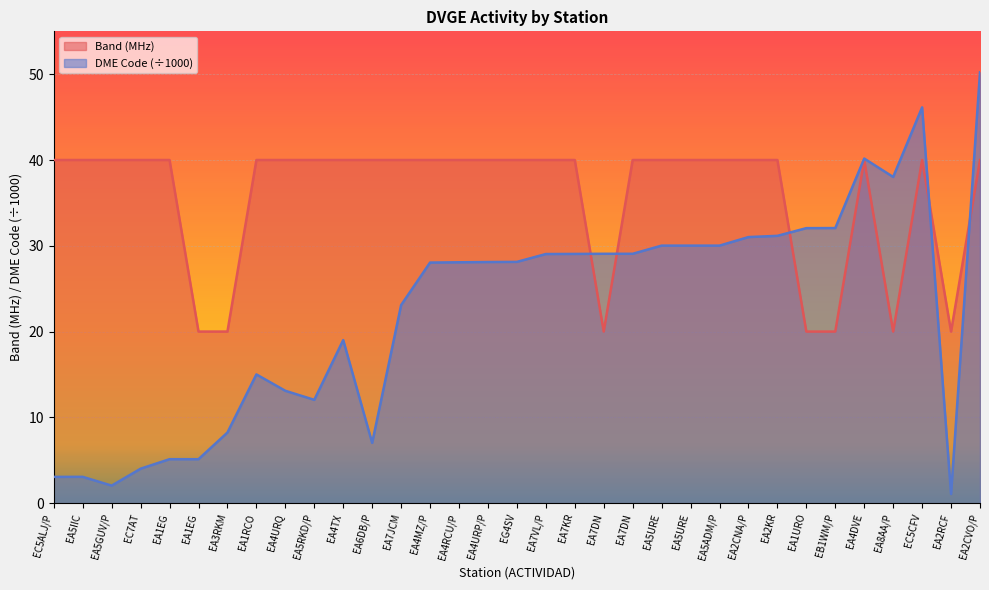

Which has a higher value, EB1WM/P or EA8AA/P?

EB1WM/P